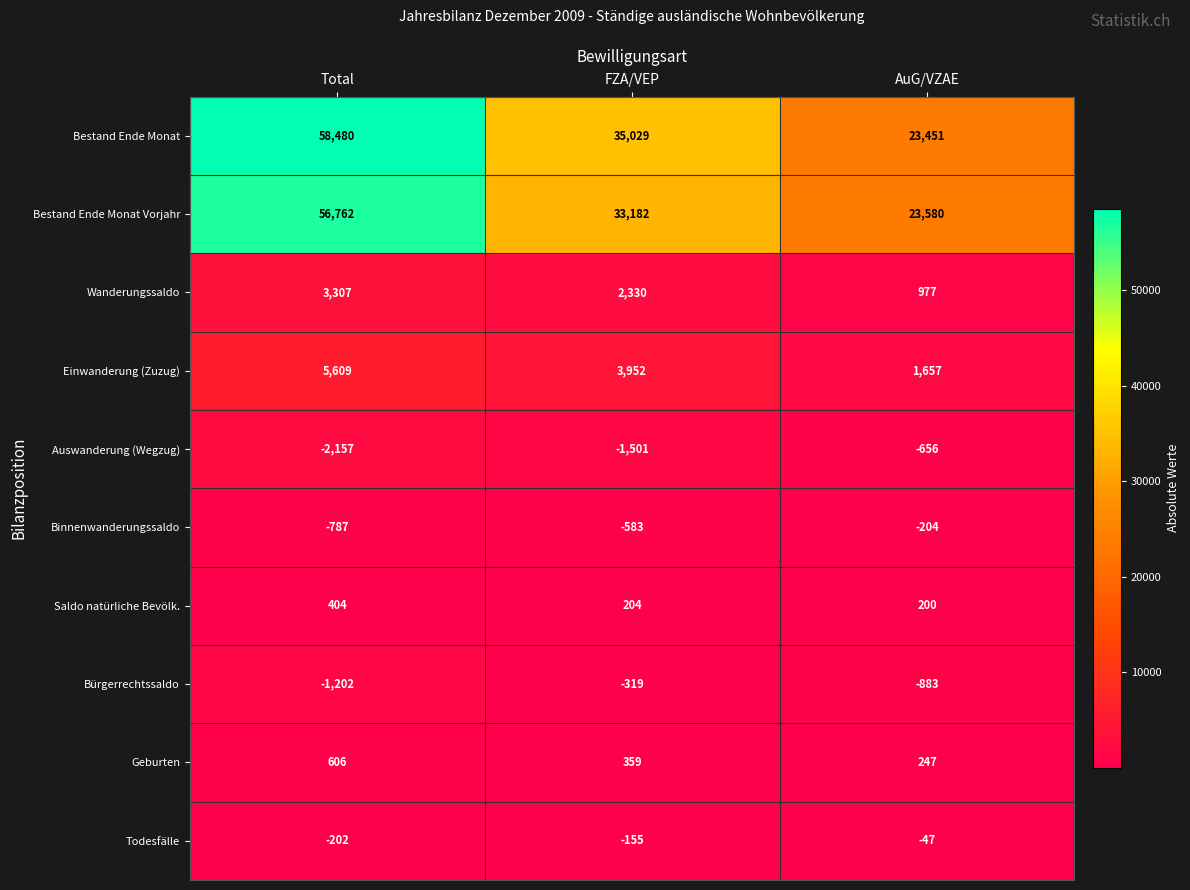

How many data points does each series have?

3